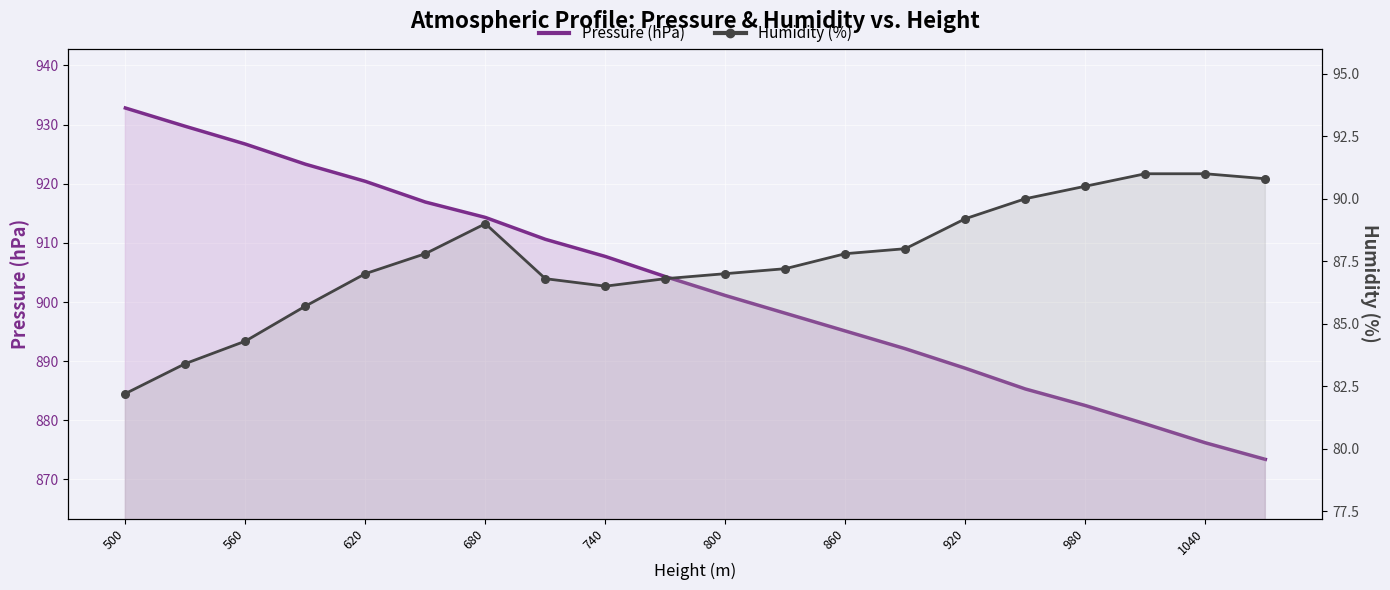

Which series has the largest total across all categories?

Pressure (hPa)